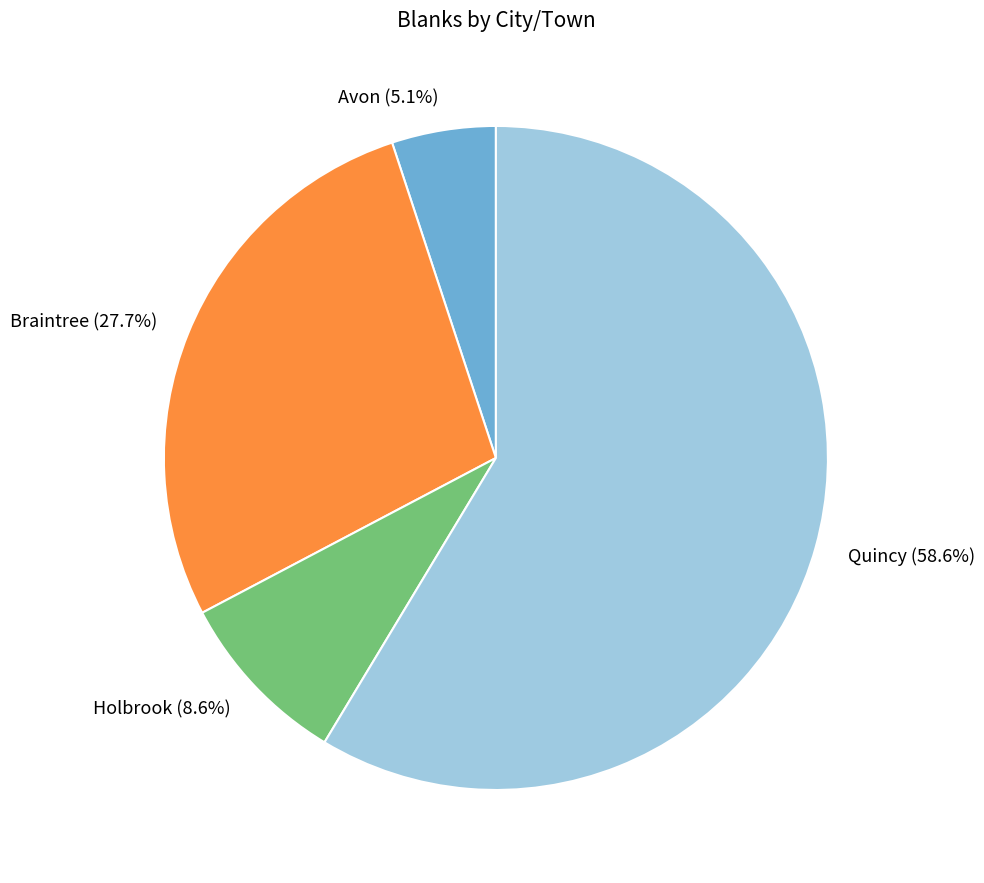

Count the number of slices in the pie.

4